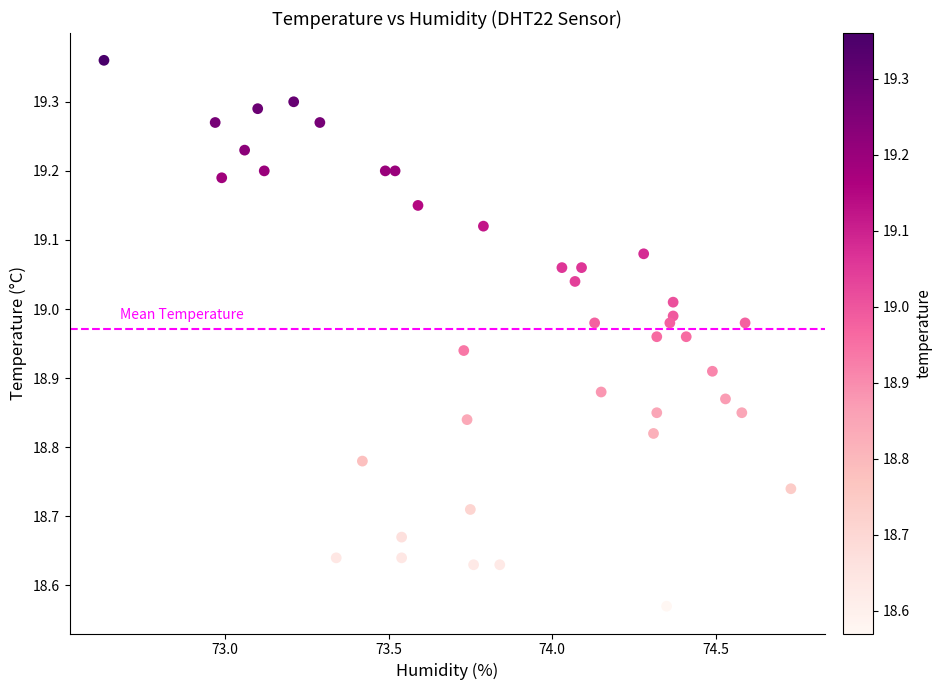

What is the range of Y values (max minus min)?

0.8